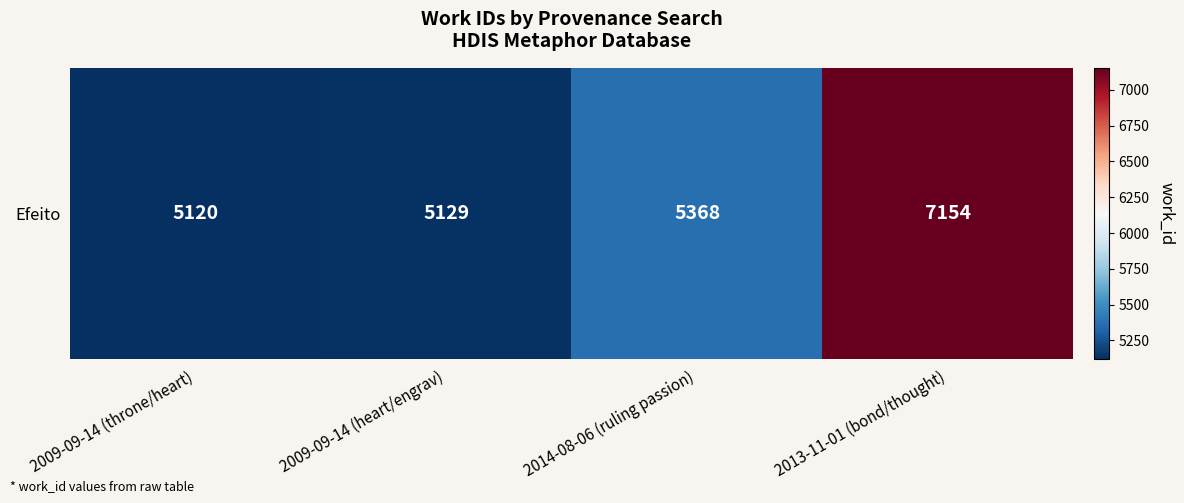

What is the greatest value displayed?

7154